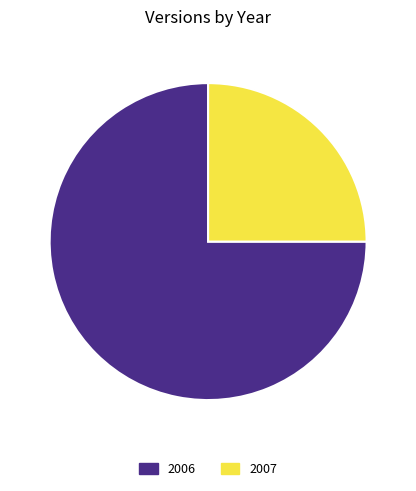

Which slice represents more than half of the pie?

2006